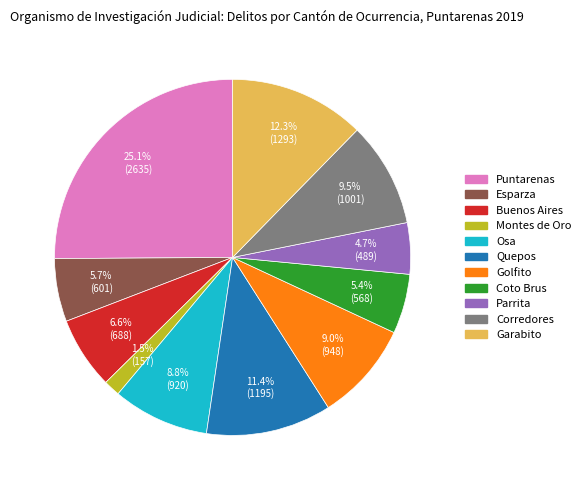

Which category has the biggest portion of the pie?

Puntarenas